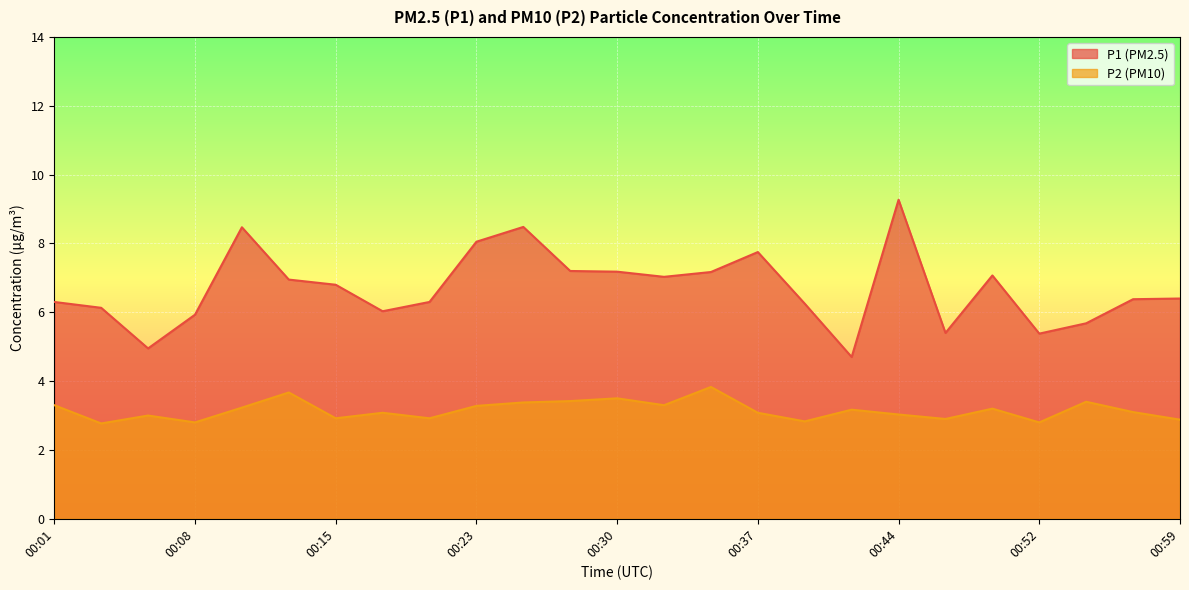

What is the minimum value shown in the chart?

2.8